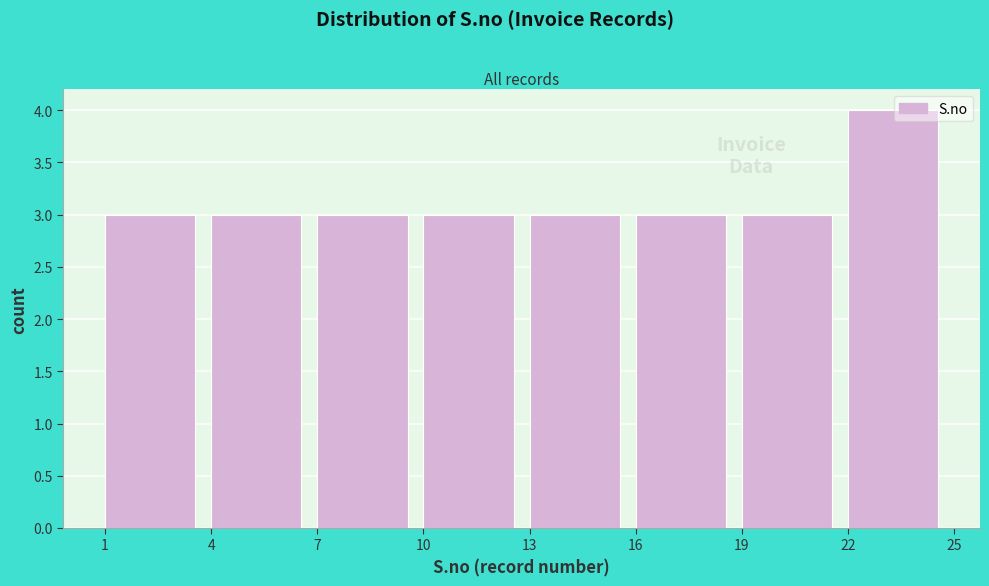

Reading left to right, transcribe this chart: for each bar, give the range it covers on the x-axis and its height. The values are not printed on the chart, so give them approximately, as read against the axis.

1 to 4: 3
4 to 7: 3
7 to 10: 3
10 to 13: 3
13 to 16: 3
16 to 19: 3
19 to 22: 3
22 to 25: 4